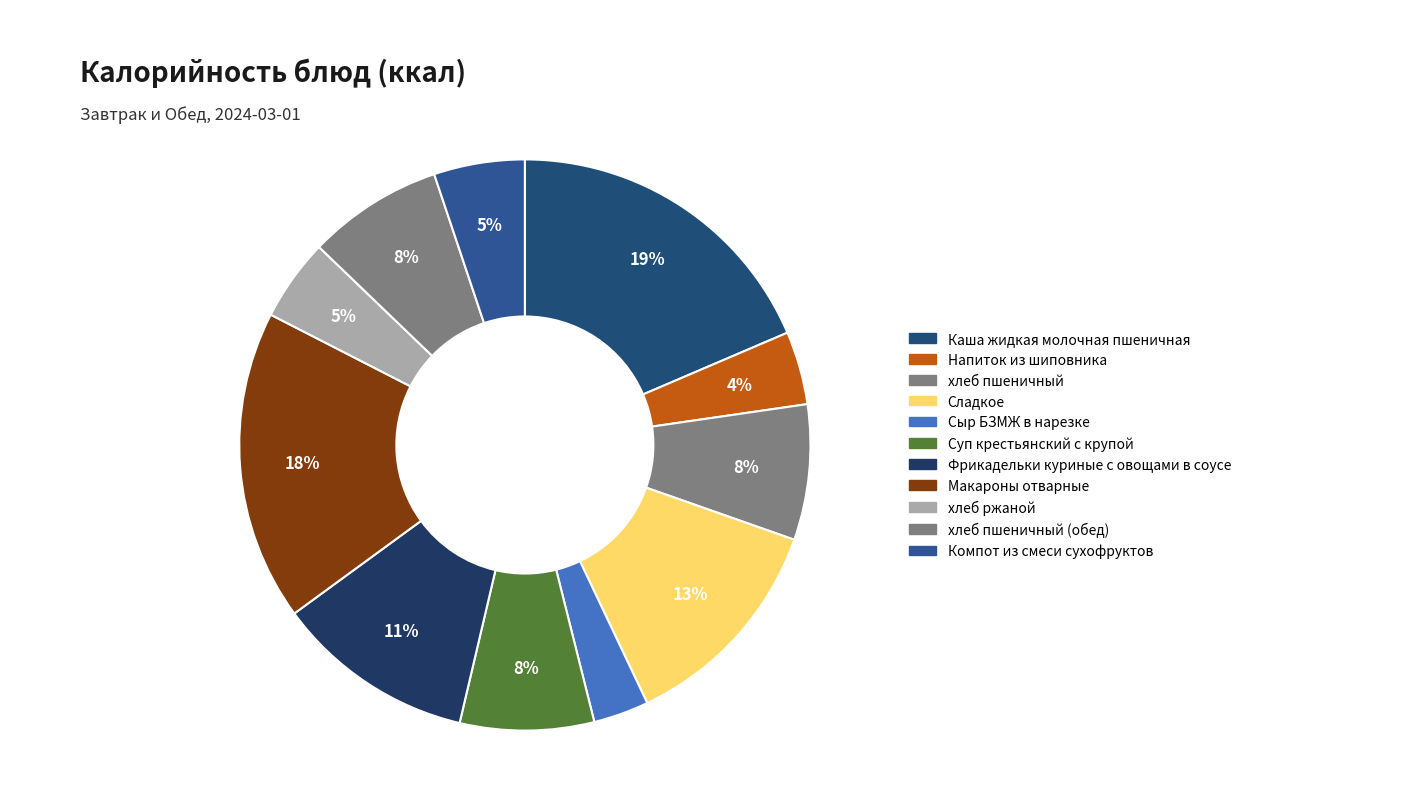

Rank the categories by value from highest to lowest.

Каша жидкая молочная пшеничная, Макароны отварные, Сладкое, Фрикадельки куриные с овощами в соусе, хлеб пшеничный, хлеб пшеничный (обед), Суп крестьянский с крупой, Компот из смеси сухофруктов, хлеб ржаной, Напиток из шиповника, Сыр БЗМЖ в нарезке